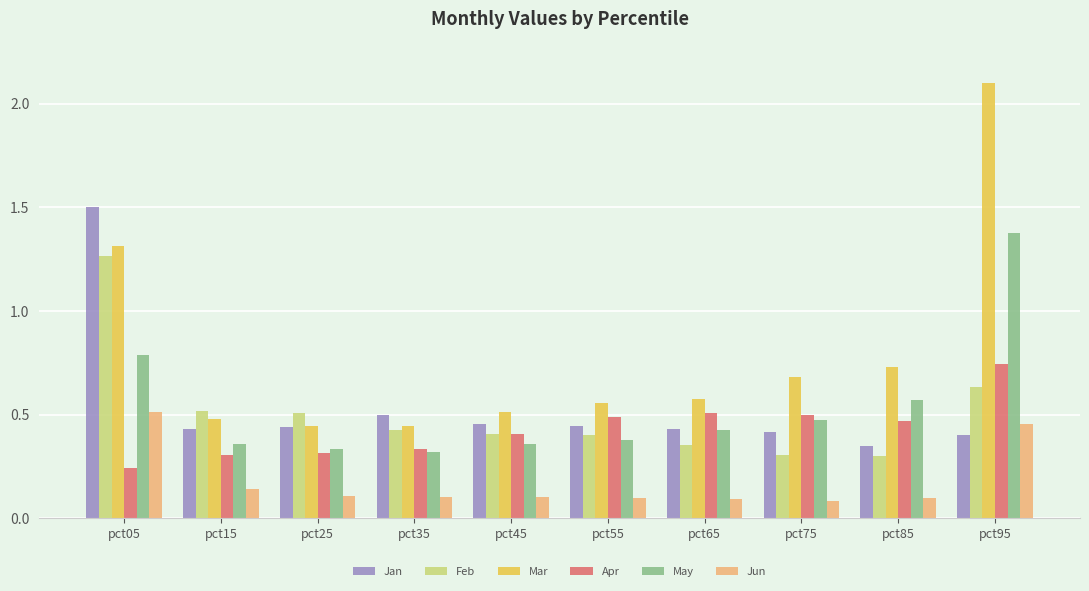

The Mar series shows 0.3 at pct25. True or false?

False